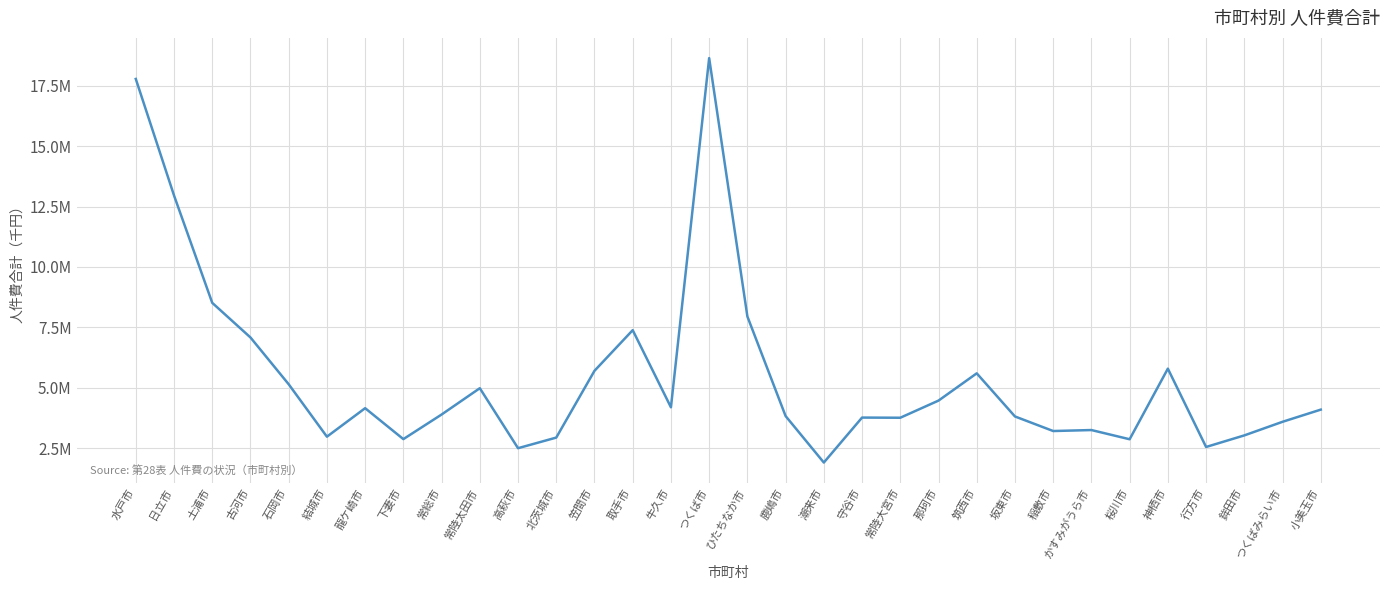

What is the maximum value shown in the chart?

18641165